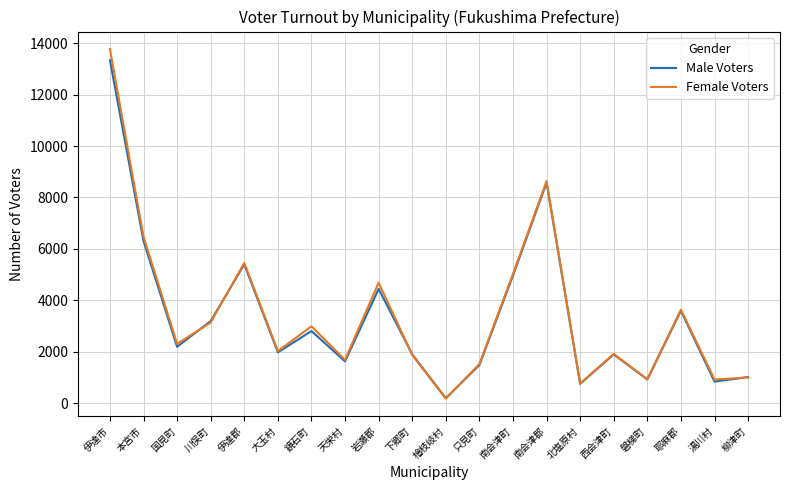

The value of Female Voters at 湯川村 is 1466. True or false?

False